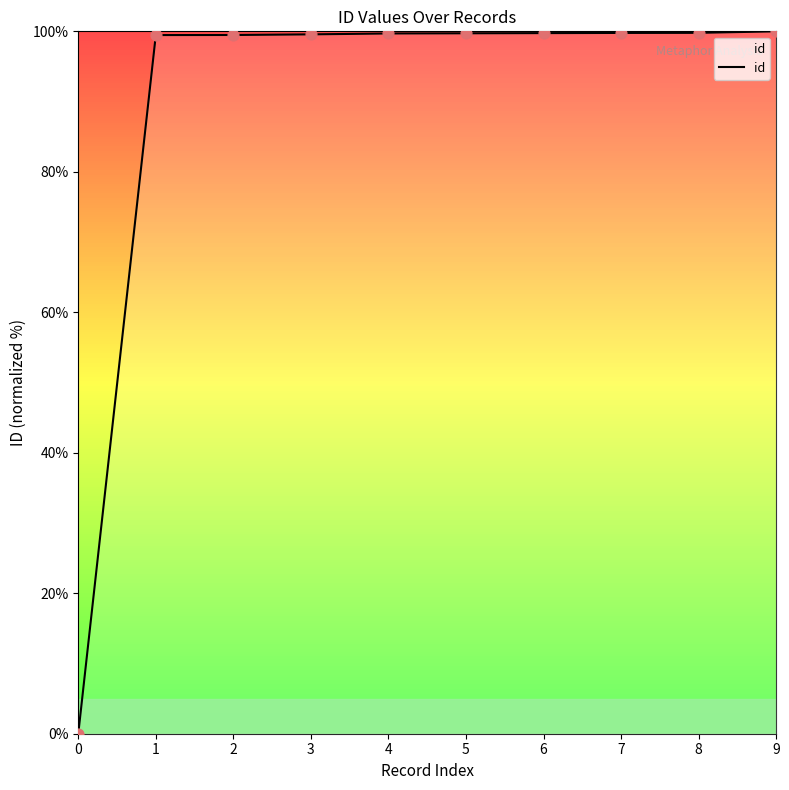

What is the ratio of the value at 9 to the value at 8?

1.0